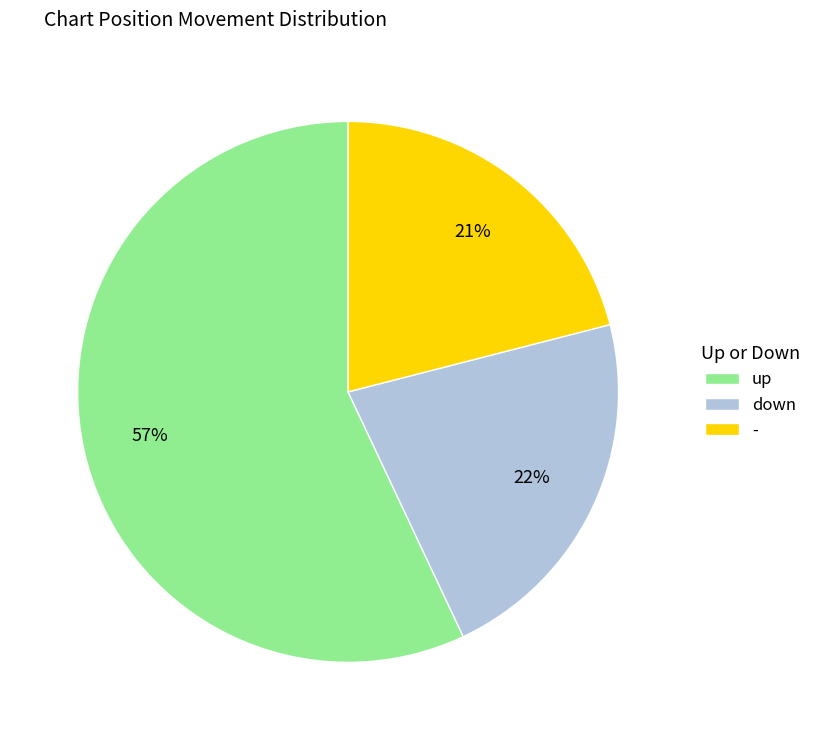

Is it true that down is 22% of the pie?

True